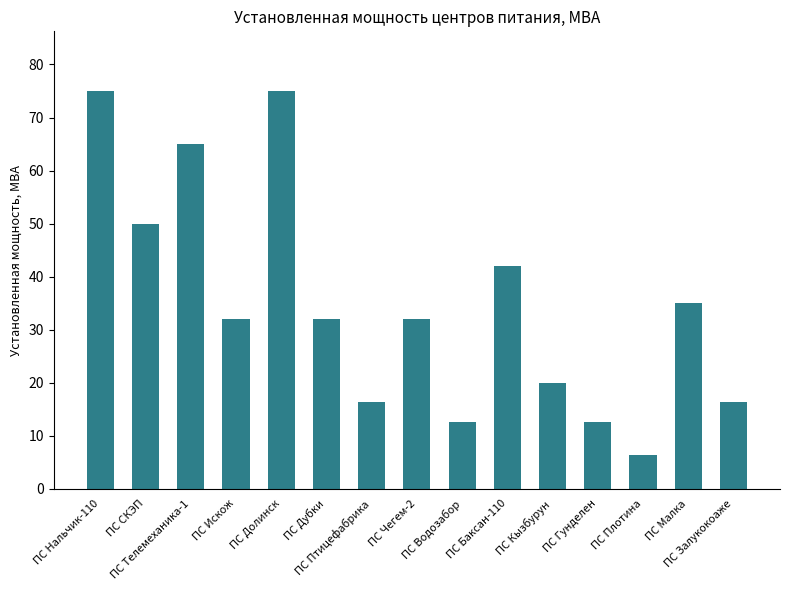

What is the value of the 4th bar from the left?

32.0